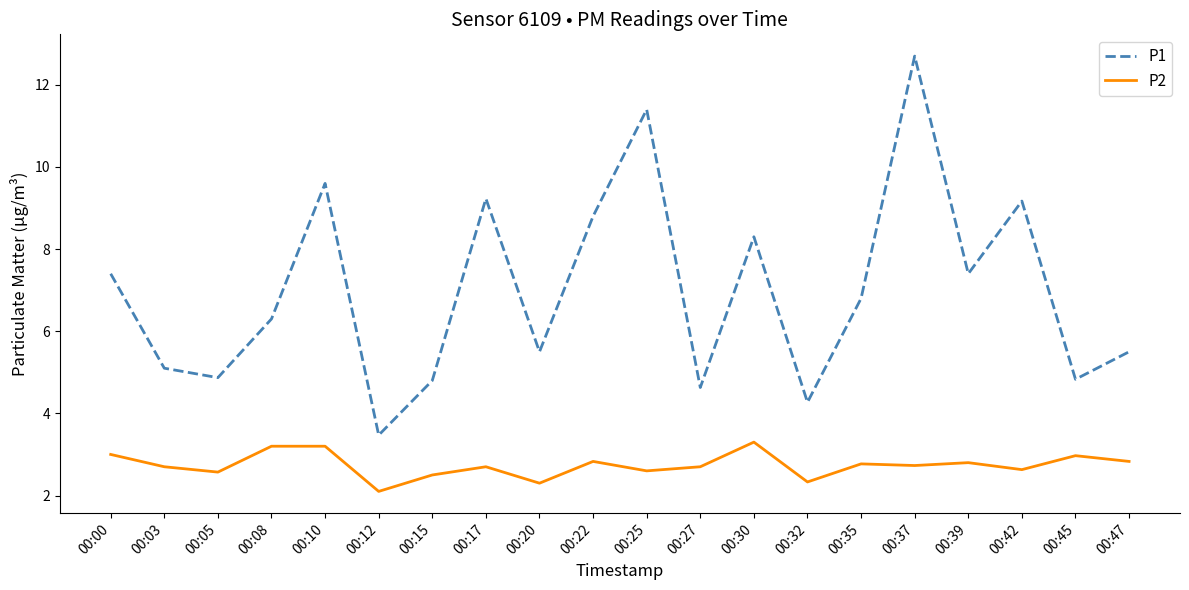

At which category does the chart reach its peak across all series?

00:37